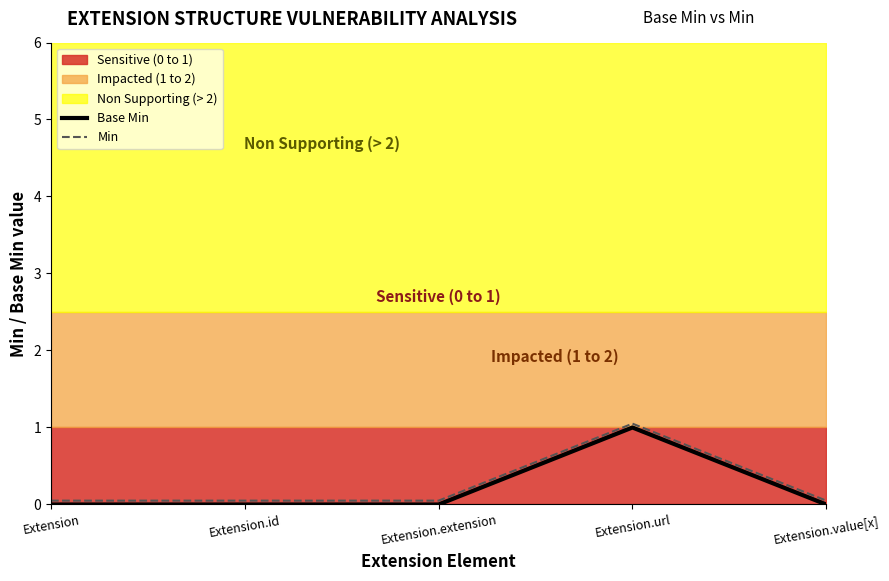

Reading right to left, extract all data points from this chart.

Base Min: Extension.value[x]=0.0	Extension.url=1.0	Extension.extension=0.0	Extension.id=0.0	Extension=0.0
Min: Extension.value[x]=0.1	Extension.url=1.1	Extension.extension=0.1	Extension.id=0.1	Extension=0.1